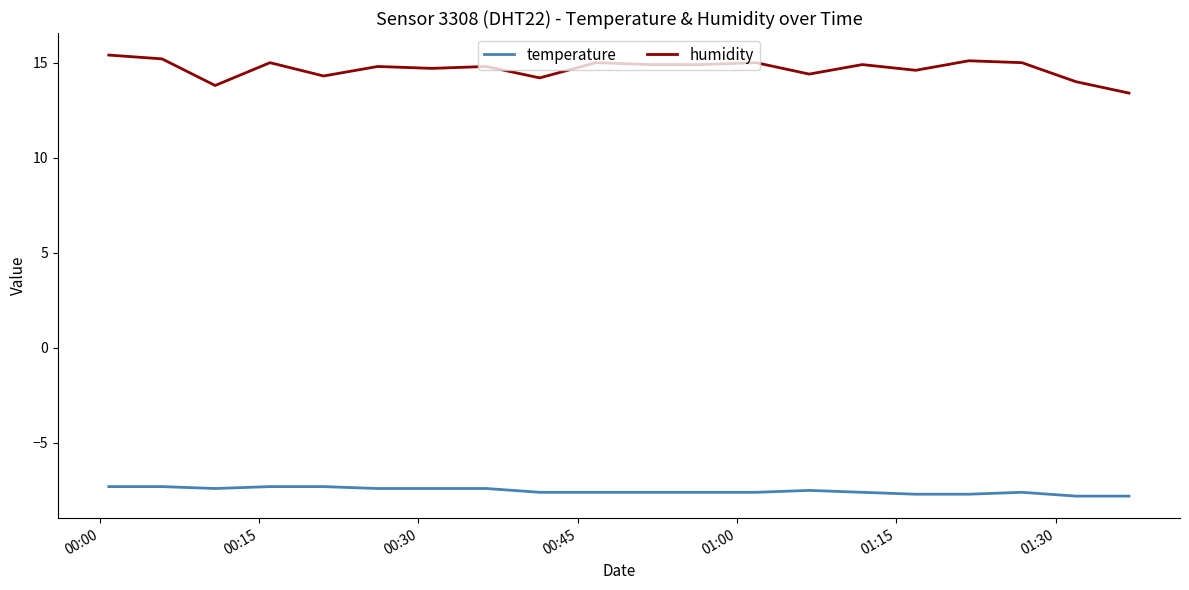

What is the sum of all humidity values?

293.4